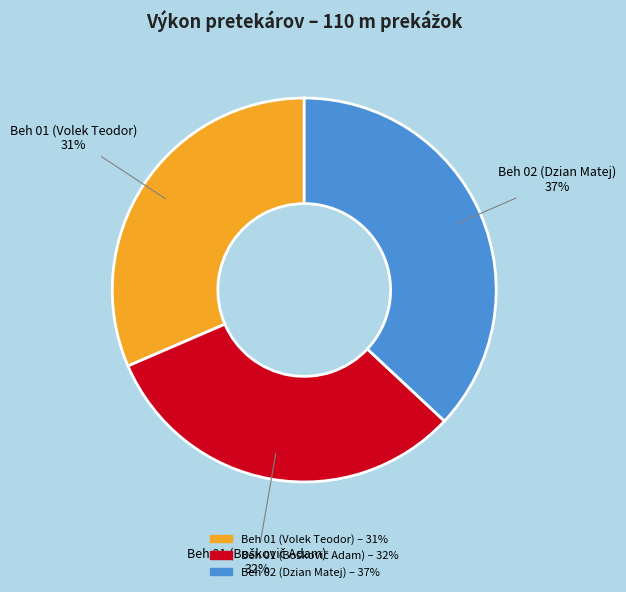

Is the sum of Beh 02 (Dzian Matej) and Beh 01 (Volek Teodor) greater than half?

Yes